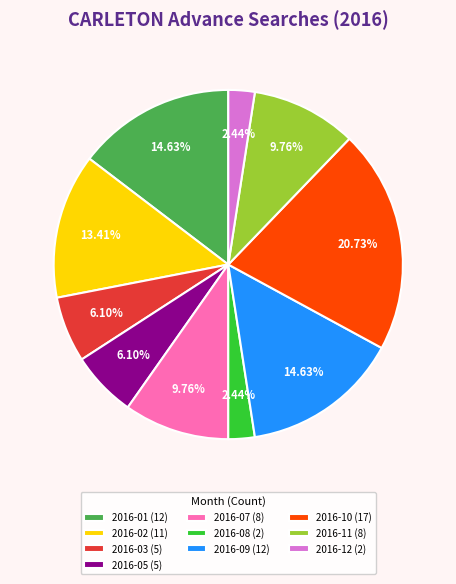

Does 2016-03 (5) account for over 50% of the chart?

No